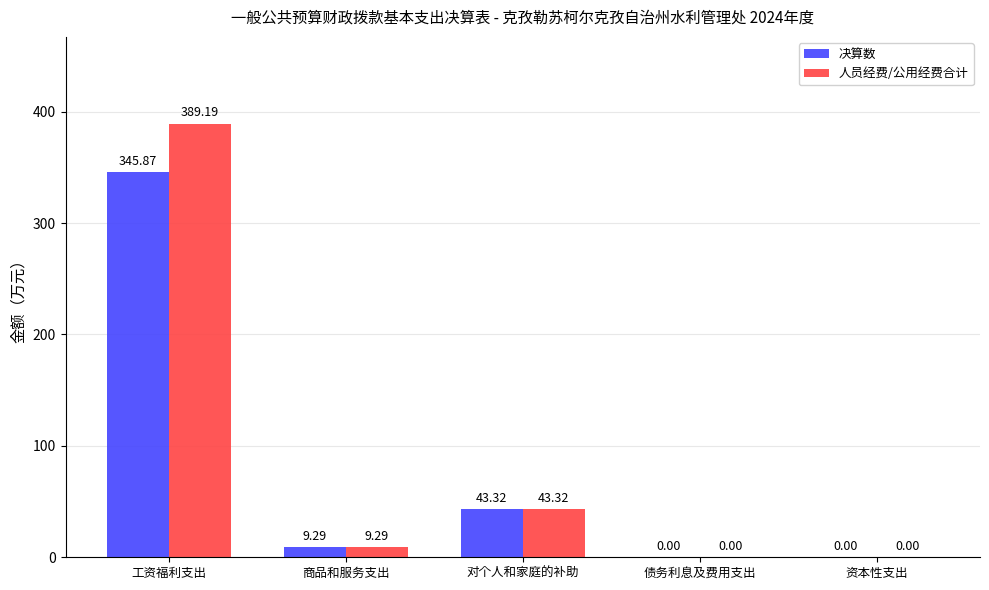

At which label does 人员经费/公用经费合计 reach its peak?

工资福利支出